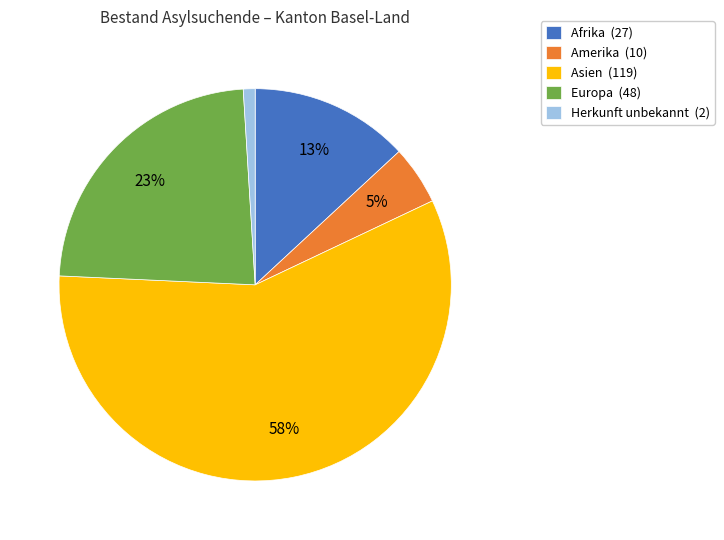

Which slice is the largest?

Asien (119)